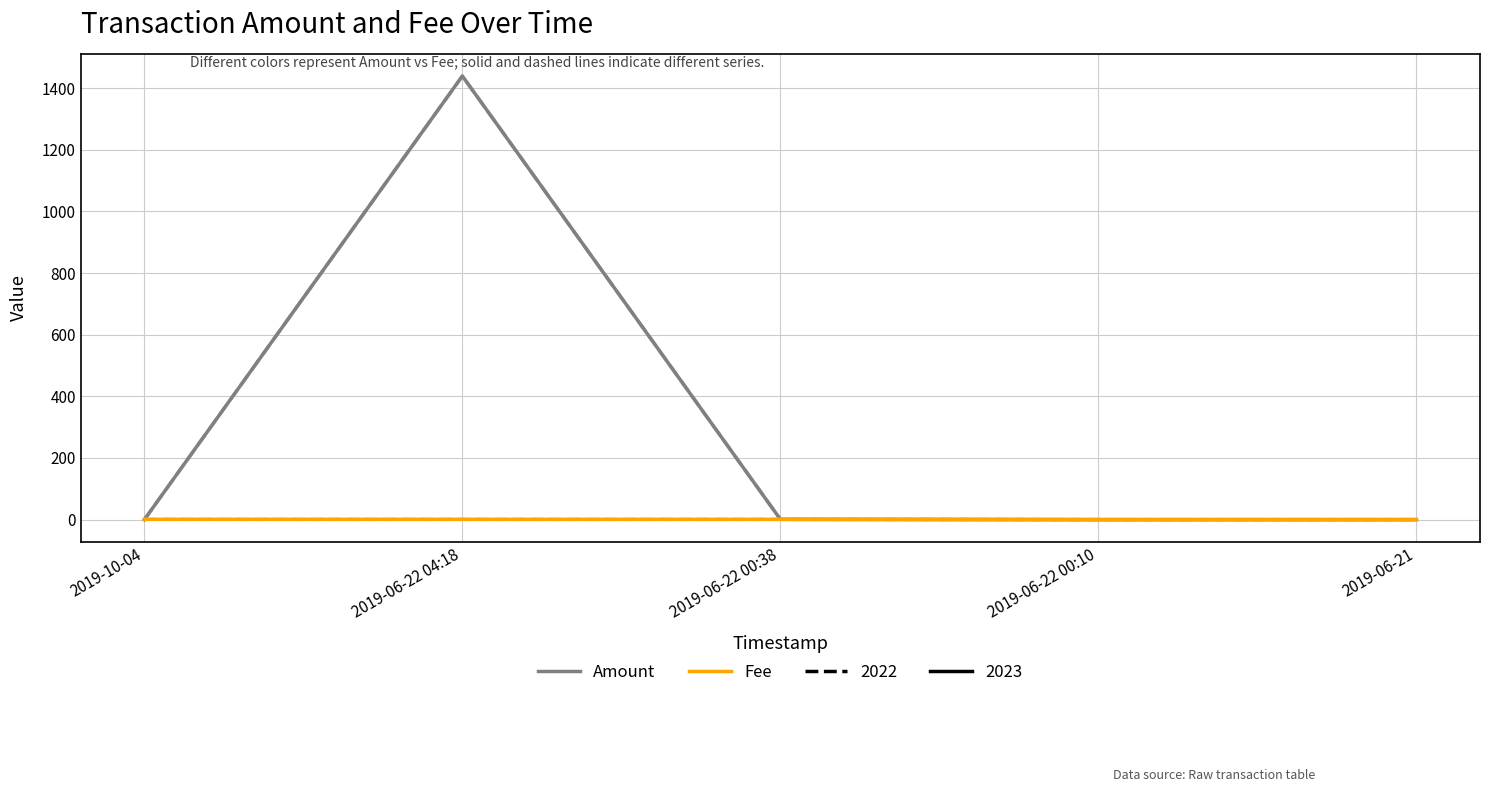

Does the chart have visible grid lines?

Yes